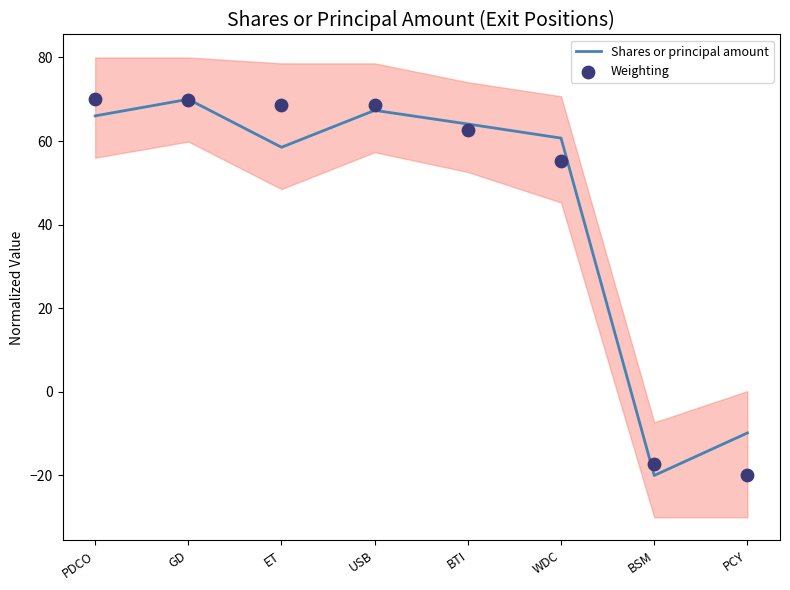

At which category is the sum across all series the highest?

GD